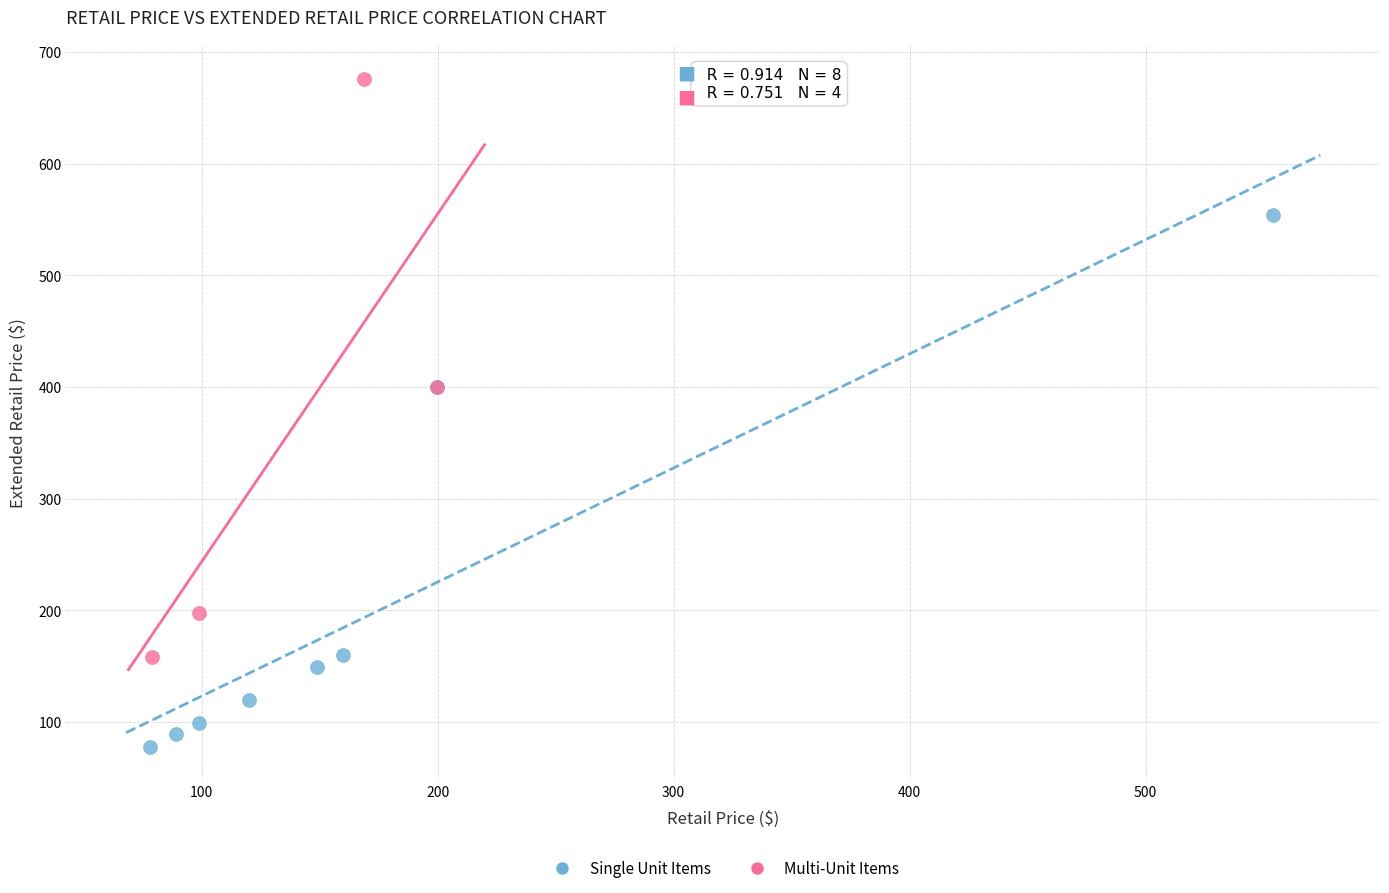

Which series contains the highest Y value?

Multi-Unit Items